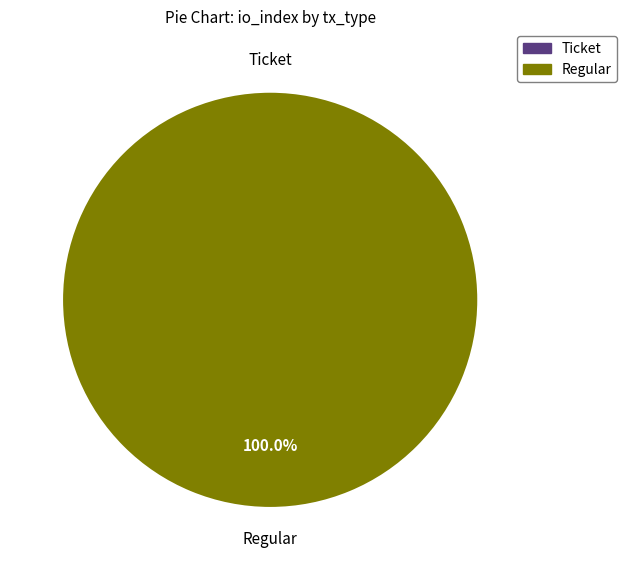

How many segments does this pie chart have?

2